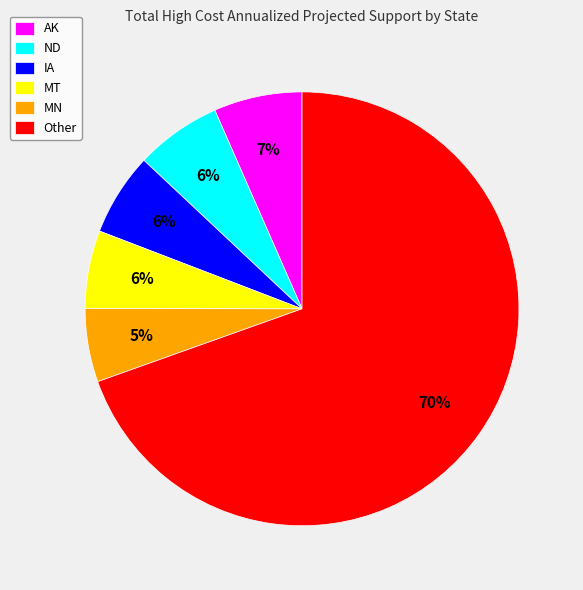

What is the majority slice?

Other